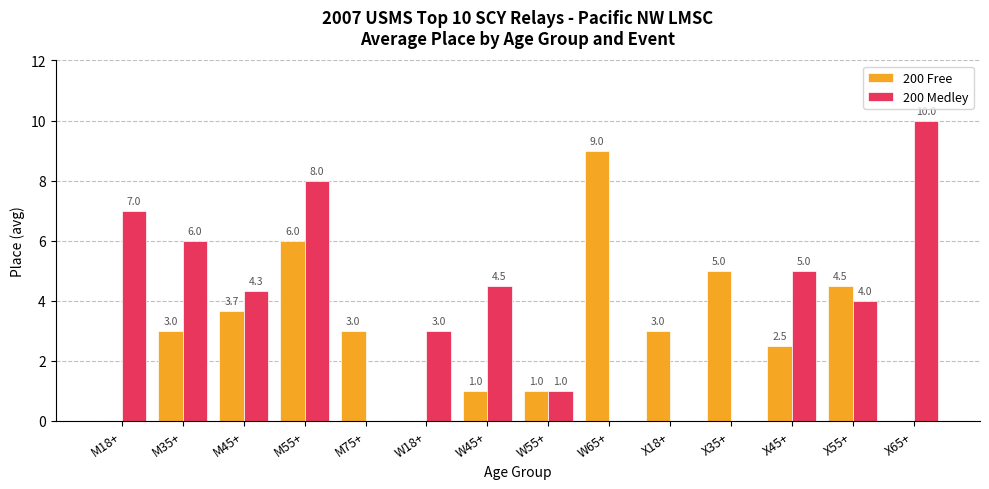

What is the average value of the 200 Medley series?

3.8